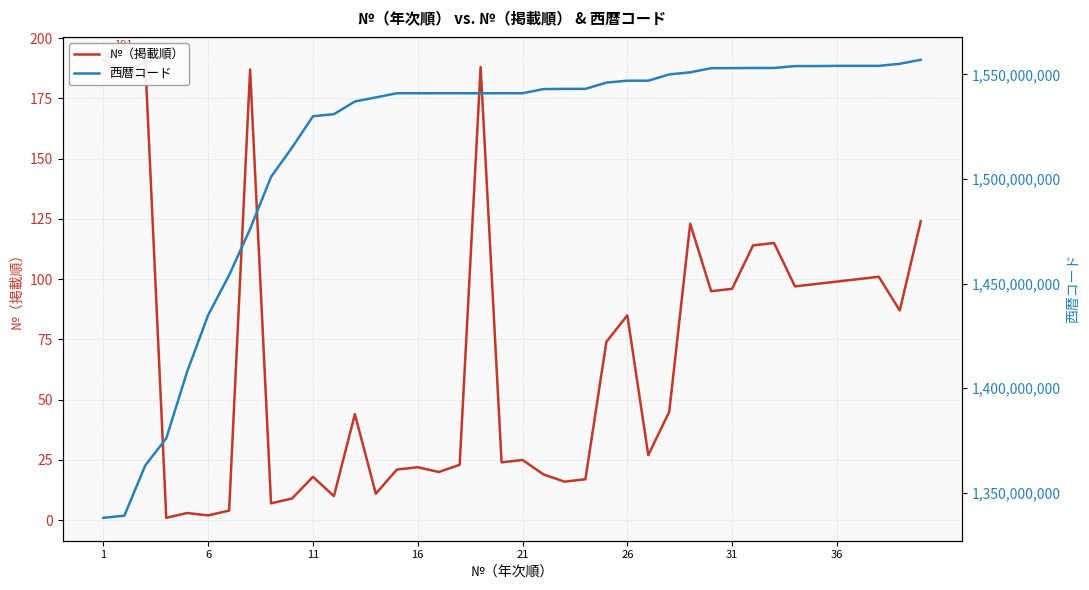

Does the chart display data point markers on the line(s)?

No